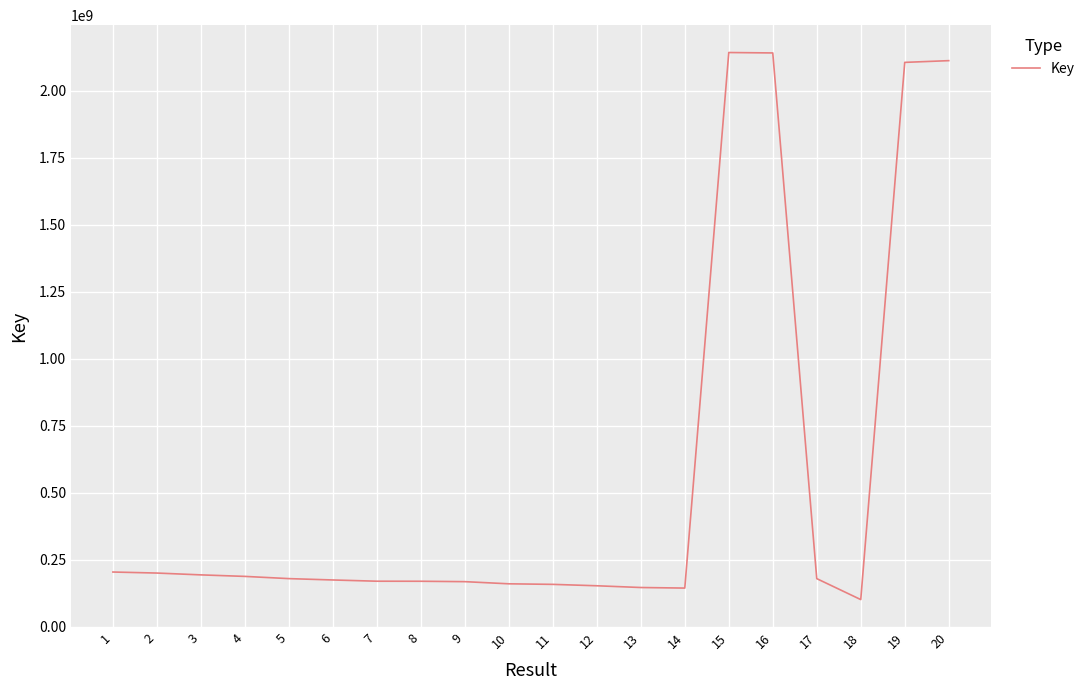

Does the chart display data point markers on the line(s)?

No